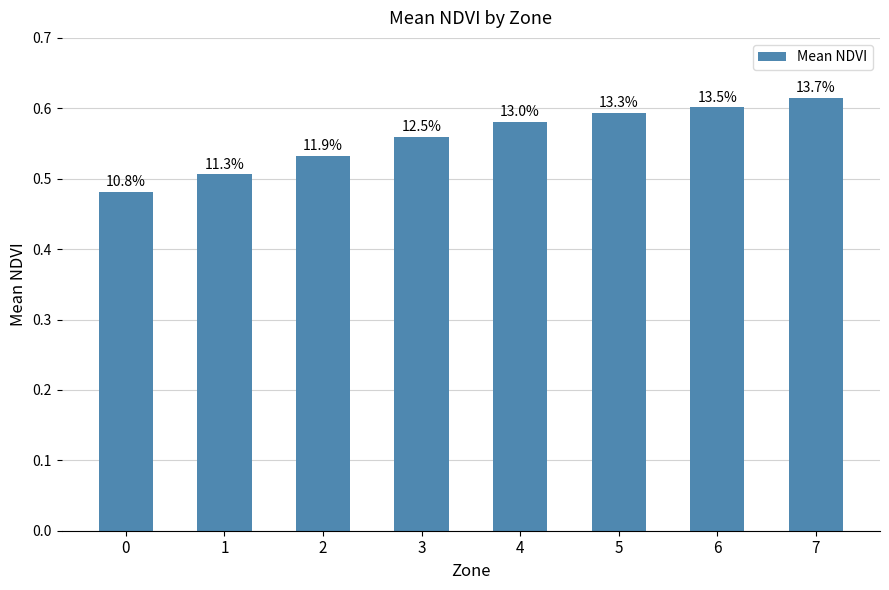

Does the chart contain stacked bars?

No